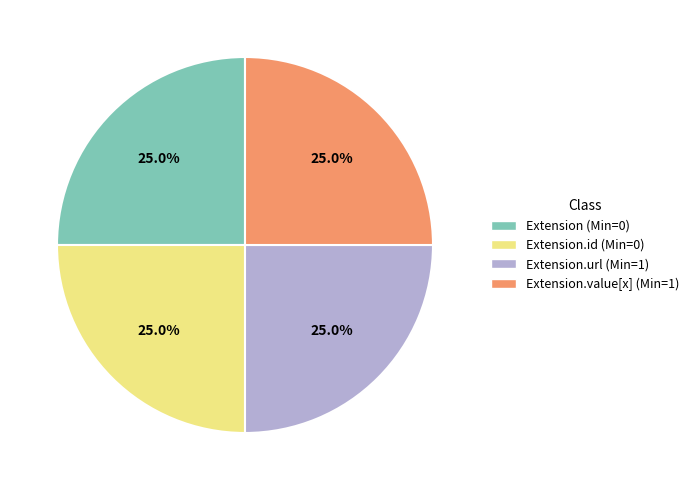

Is there a majority slice in this chart?

No